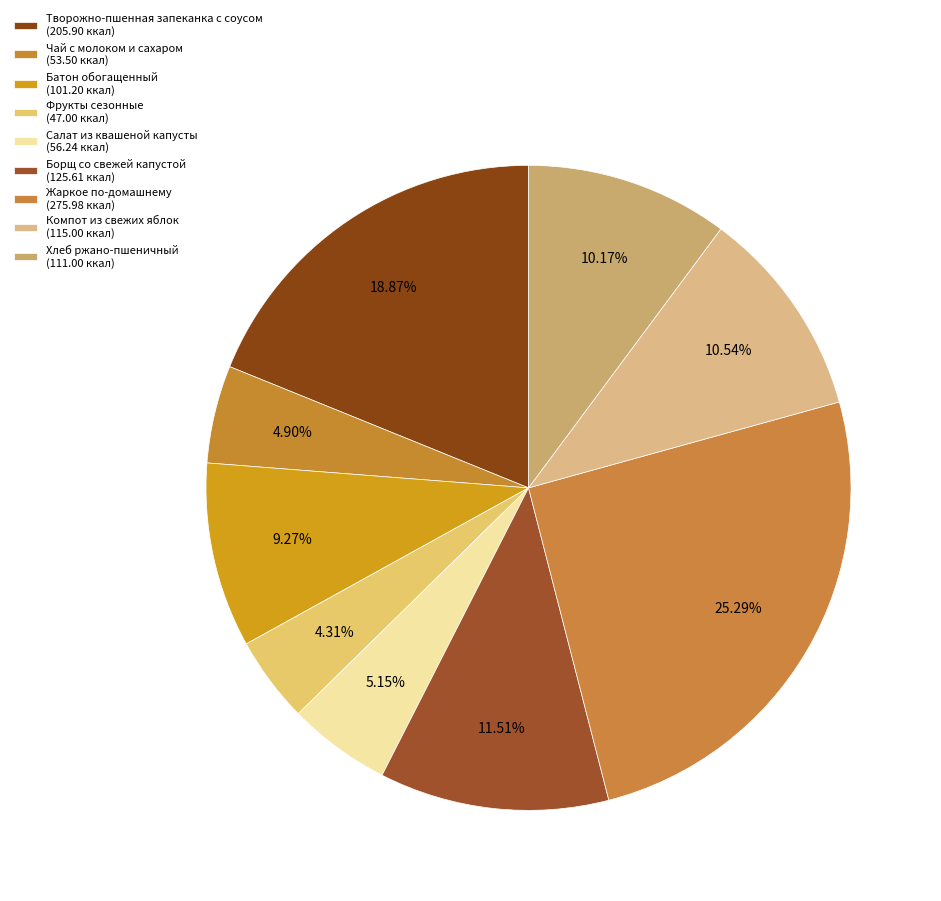

Count the number of slices in the pie.

9